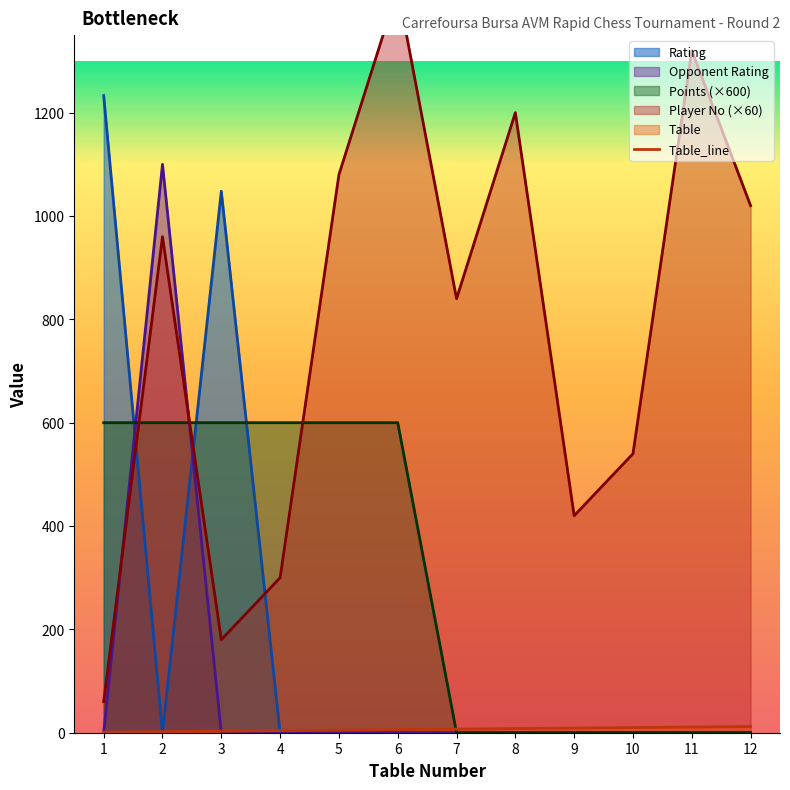

Between 6 and 4, which is larger?

6